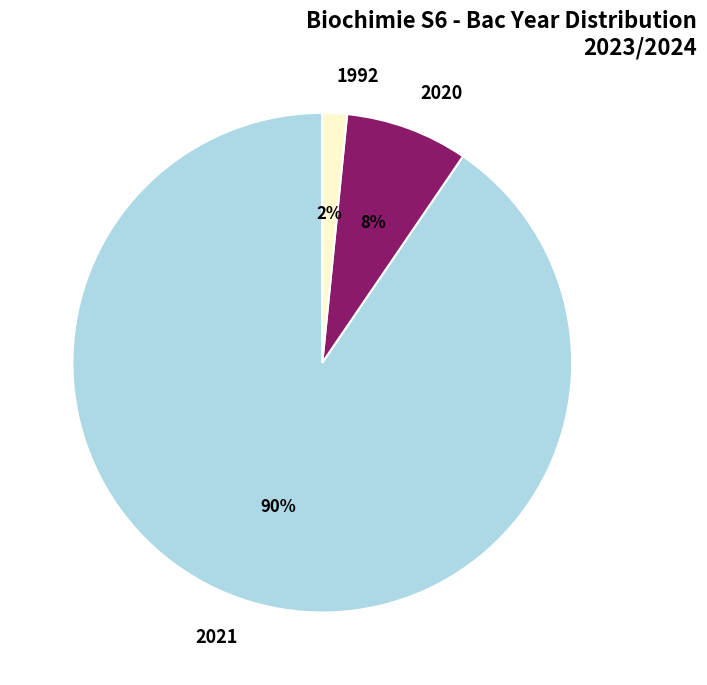

How many segments does this pie chart have?

3